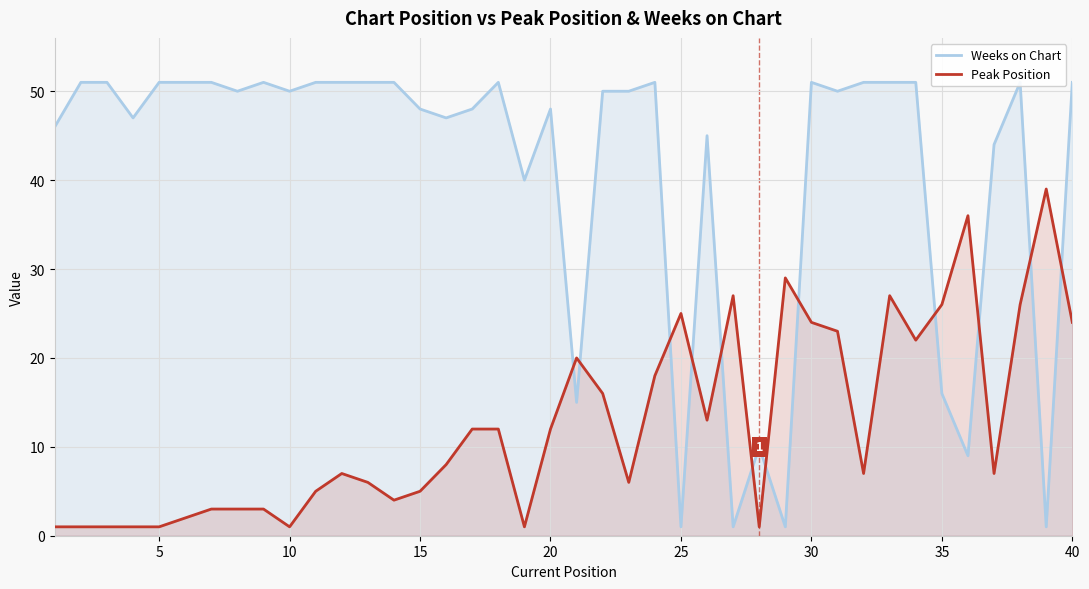

Which series ends up on top after the final intersection of Peak Position and Weeks on Chart?

Weeks on Chart